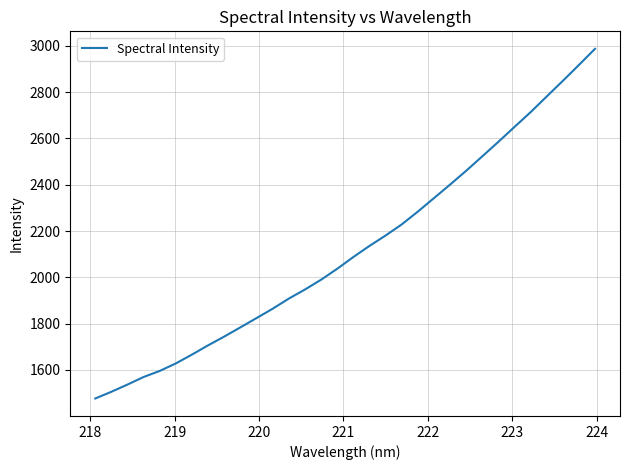

What is the difference between the maximum and minimum values?

1510.5